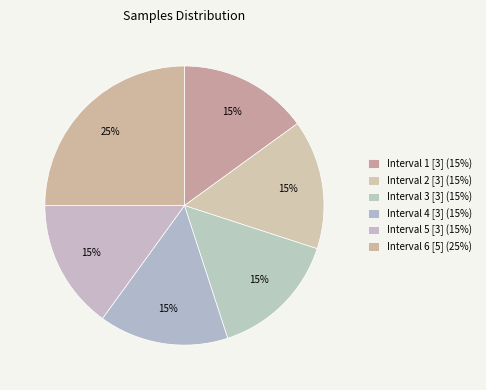

How many segments does this pie chart have?

6